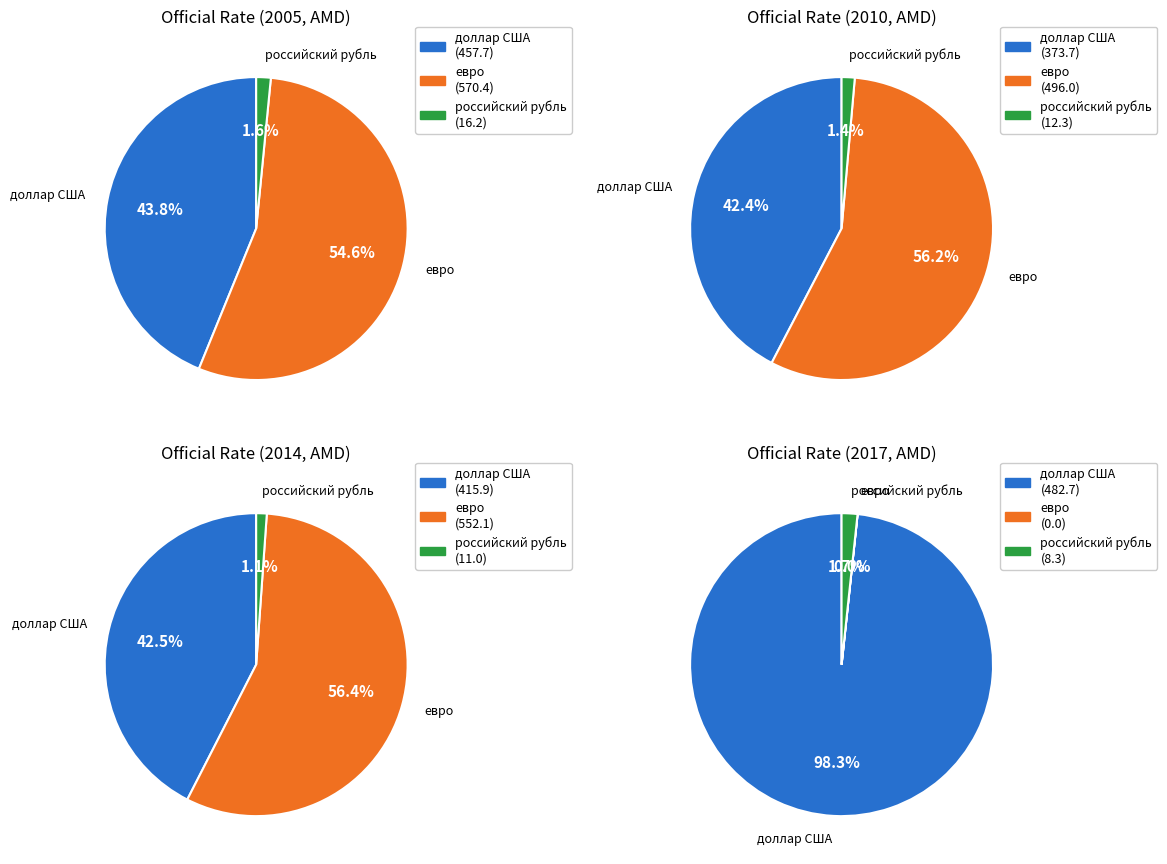

What percentage is NOT represented by 2014?

92.2%